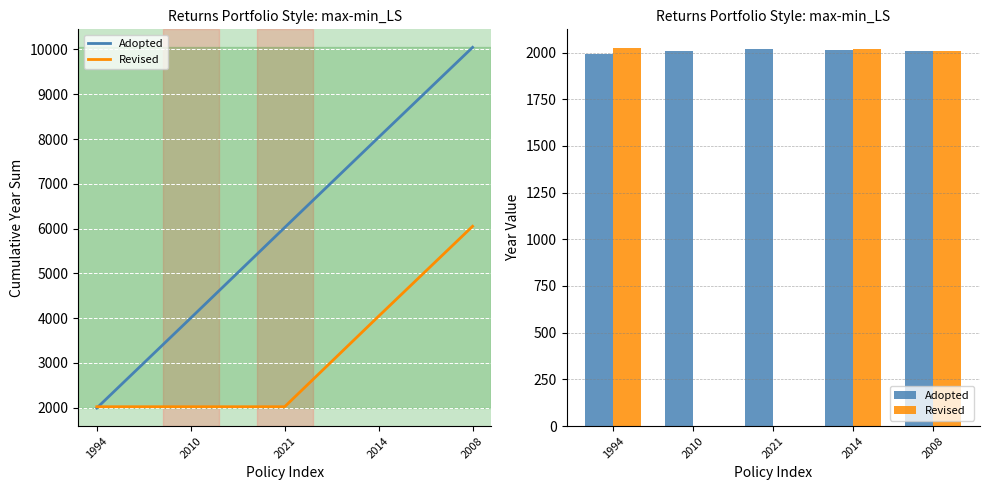

Which series has the widest spread of values?

Revised